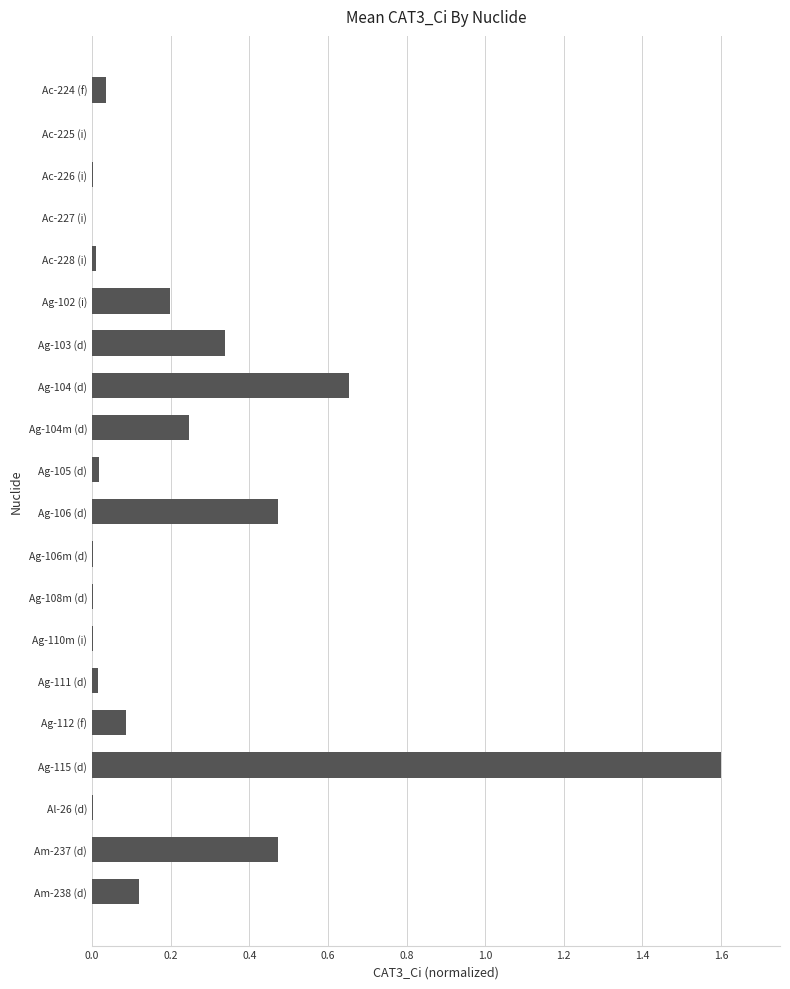

Which category has the highest value across all series?

Ag-115 (d)